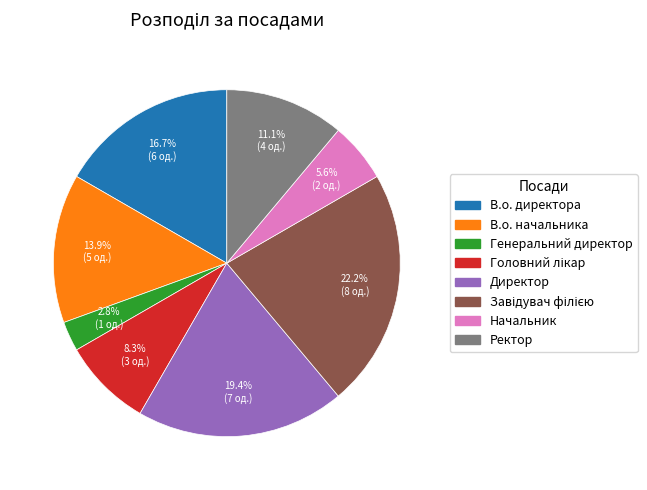

Which slice is the smallest?

Генеральний директор